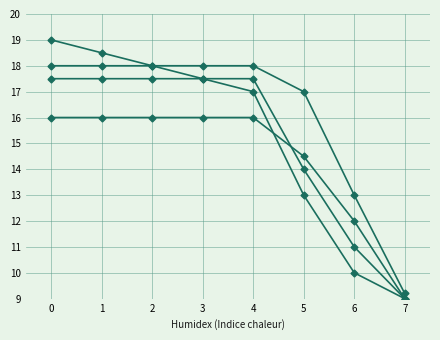

How many categories are shown in the chart?

8